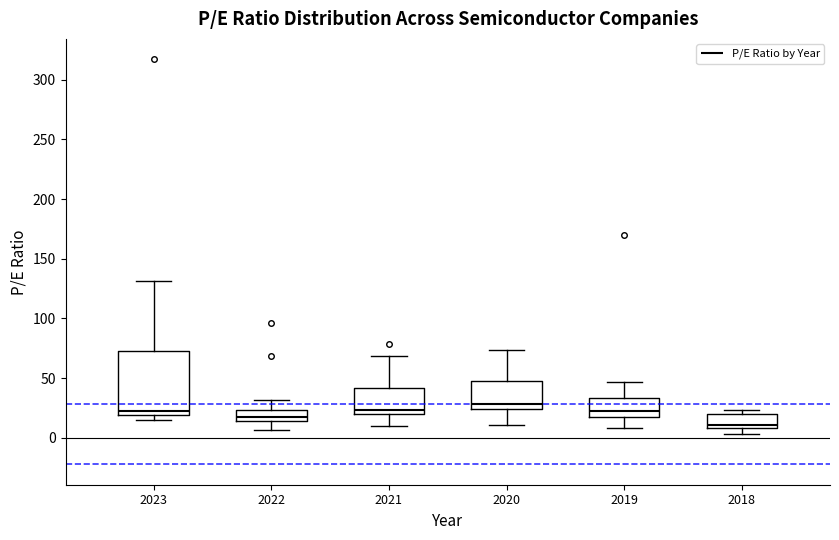

Reading left to right, read every box against the y-axis: the position of its median line, the range the box covers, and the ends of its whiskers. The values are not printed on the chart, so give them approximately, as read against the axis.

2023: median 20 (just above the box's lower edge), box 20 to 75, whiskers 15 to 130
2022: median 20, box 15 to 25, whiskers 5 to 30
2021: median 25, box 20 to 40, whiskers 10 to 70
2020: median 30, box 25 to 50, whiskers 10 to 75
2019: median 20, box 15 to 35, whiskers 10 to 45
2018: median 10 (just above the box's lower edge), box 10 to 20, whiskers 5 to 25